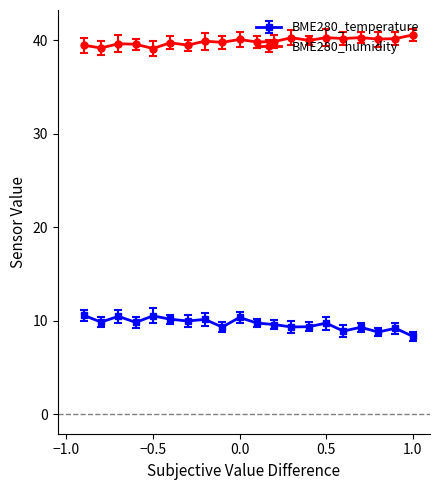

Does the chart display data point markers on the line(s)?

Yes